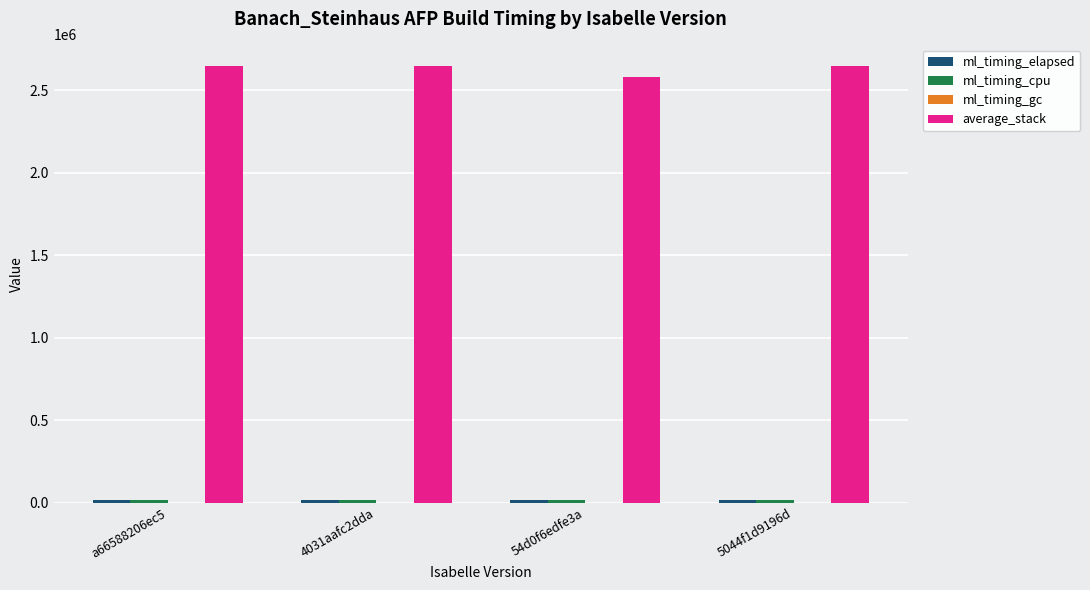

What is the spread (max minus min) of values at 54d0f6edfe3a?

2582858